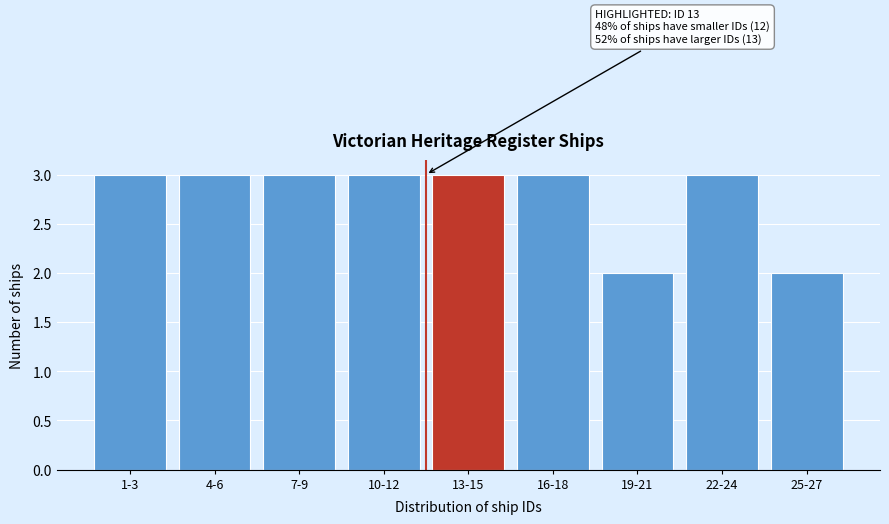

Reading left to right, extract all data points from this chart.

3	3	3	3	3	3	2	3	2